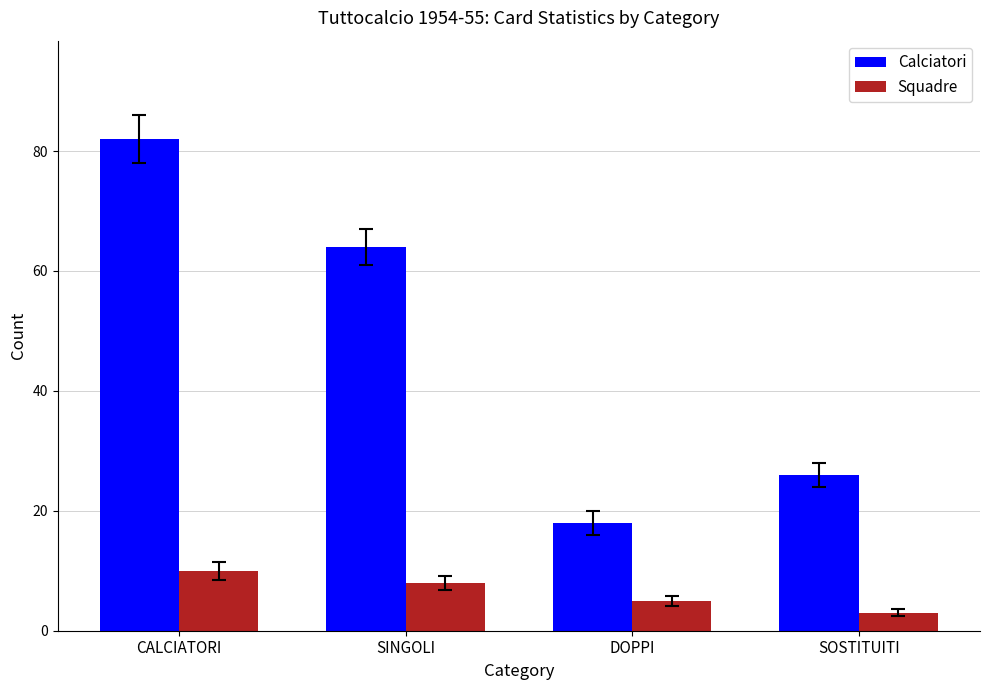

At which label does Squadre reach its peak?

CALCIATORI